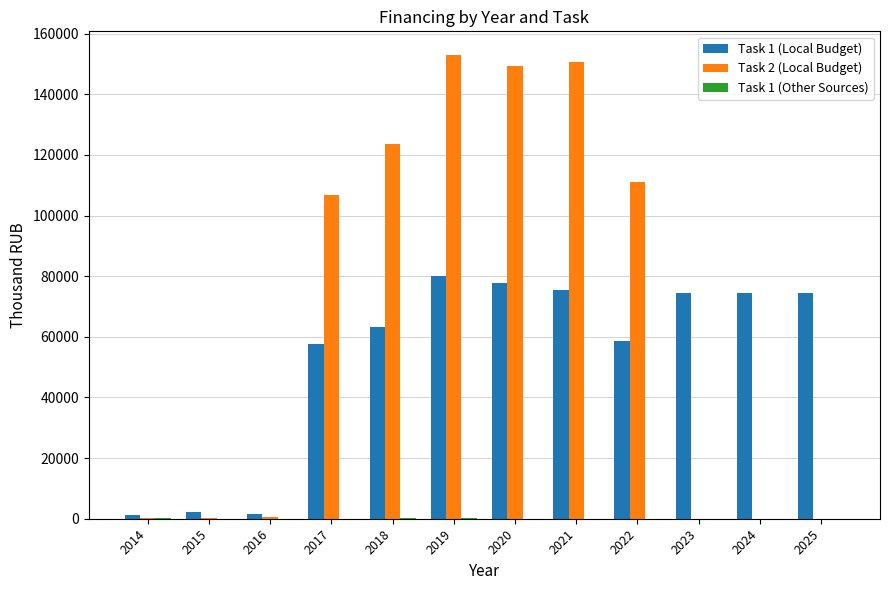

What is the highest value of the Task 2 (Local Budget) series?

153133.5